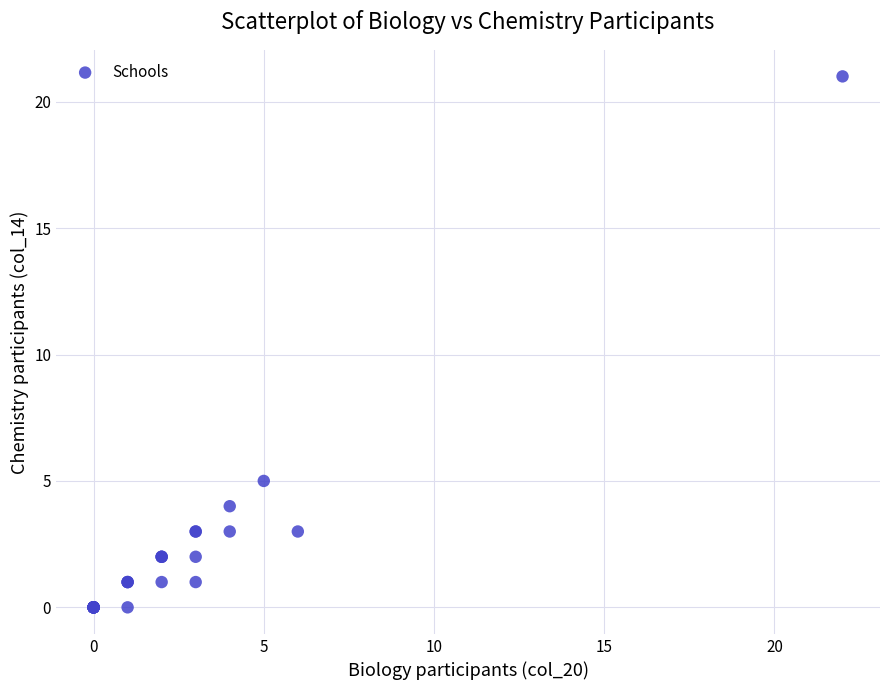

What Y value in the scatter plot is closest to 10?

5